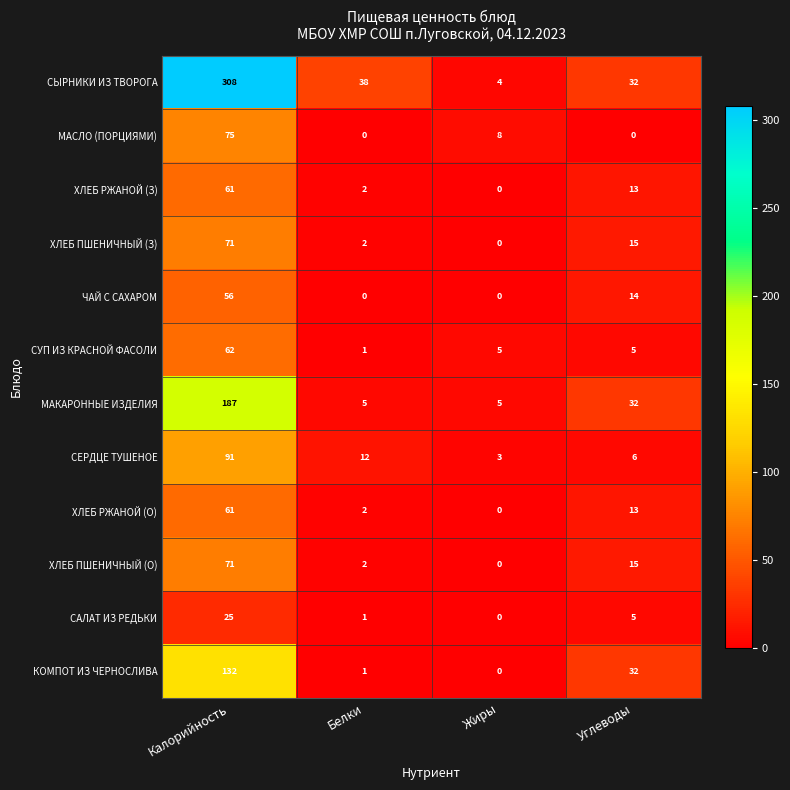

What is the difference between the highest and lowest values at Белки?

38